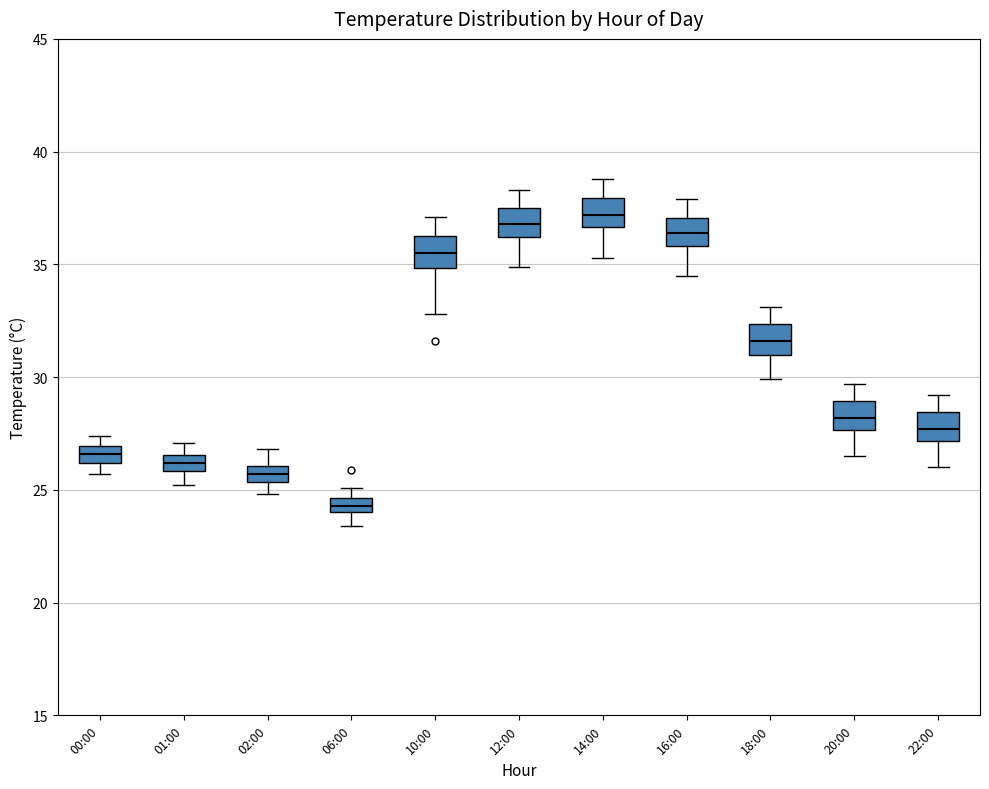

Where is the lower edge of the box for 01:00 on the y-axis? The values are not printed on the chart, so give them approximately, as read against the axis.

26.0